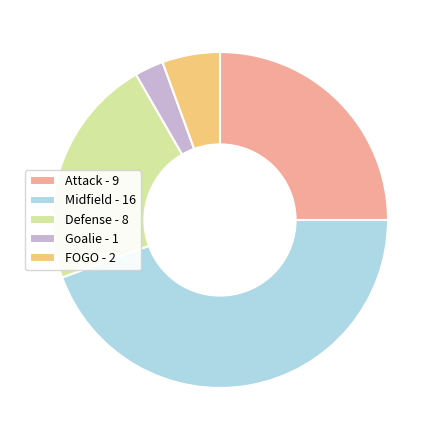

Do Midfield - 16 and Goalie - 1 together represent more than half of the pie?

No